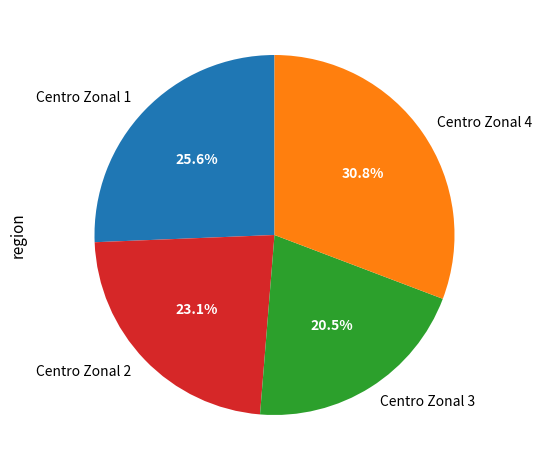

To the nearest percent, what is the difference between the largest and smallest slice percentages?

10%